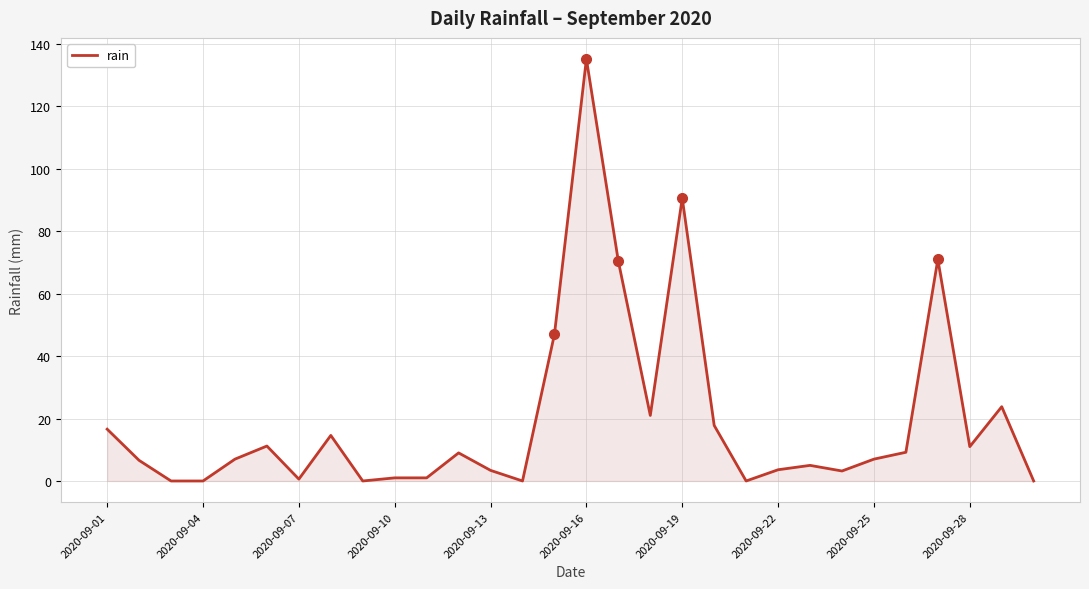

What is the difference between the maximum and minimum values?

135.2